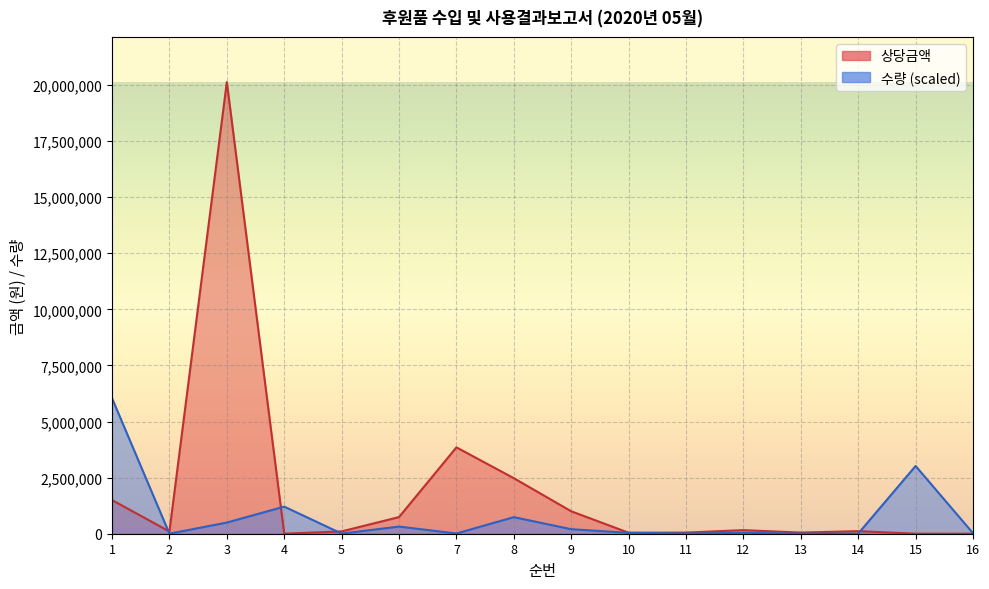

What is the spread (max minus min) of values at 13?

44960.5